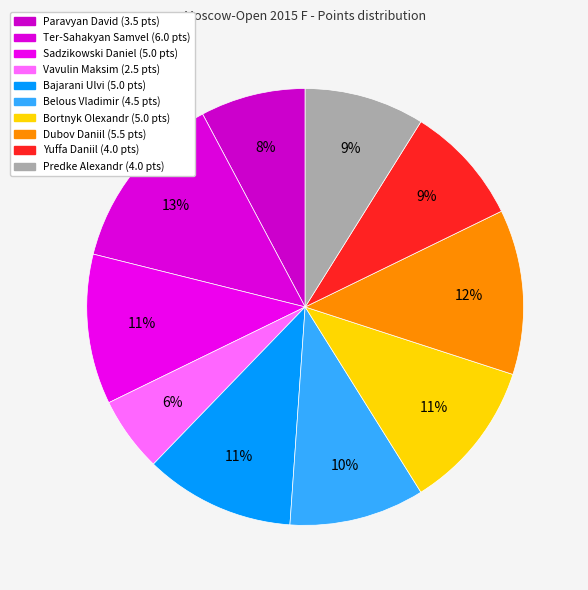

To the nearest percent, what is the average slice percentage?

10%